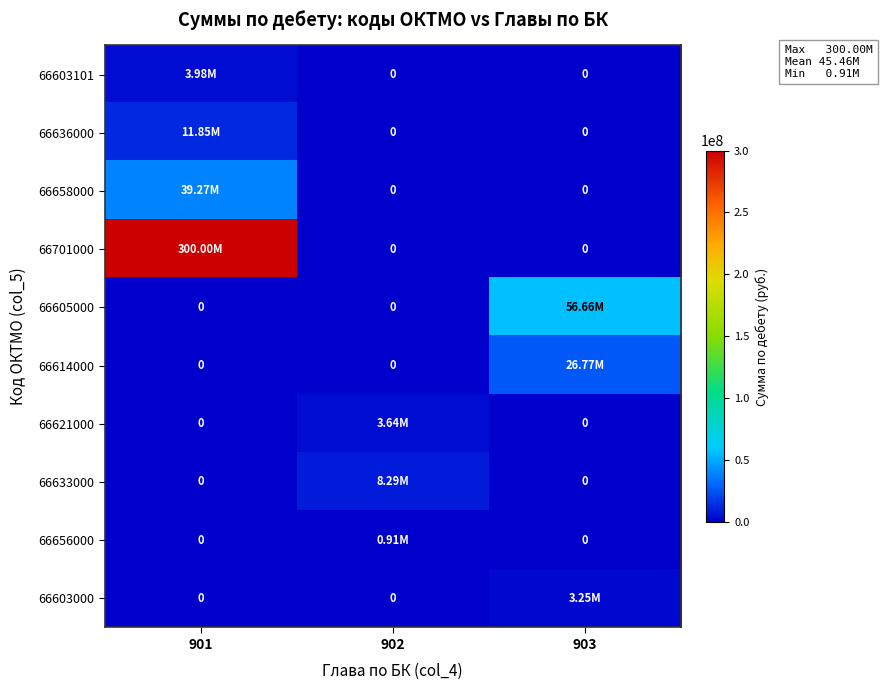

What is the approximate value of 66614000 at 903?

26769244.2